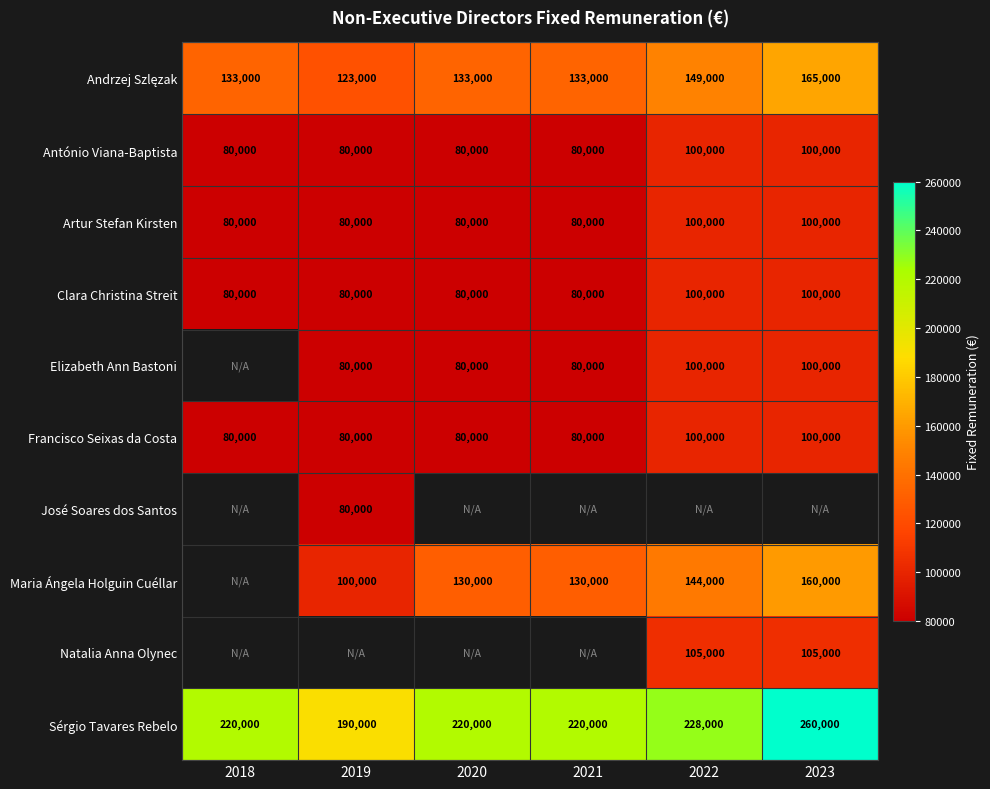

What is the spread (max minus min) of values at 2018?

140000.0